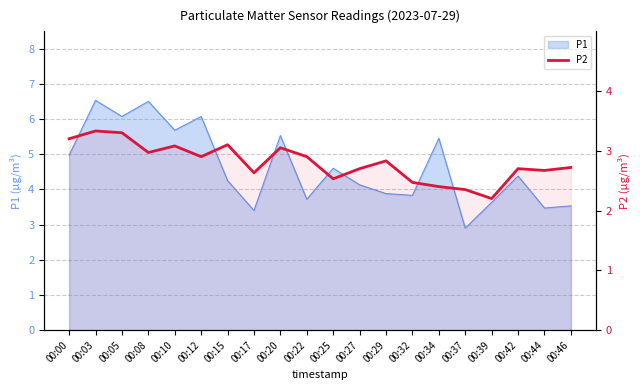

Reading left to right, transcribe all the data shown in this chart.

00:00=3.2	00:03=3.3	00:05=3.3	00:08=3.0	00:10=3.1	00:12=2.9	00:15=3.1	00:17=2.6	00:20=3.0	00:22=2.9	00:25=2.5	00:27=2.7	00:29=2.8	00:32=2.5	00:34=2.4	00:37=2.4	00:39=2.2	00:42=2.7	00:44=2.7	00:46=2.7